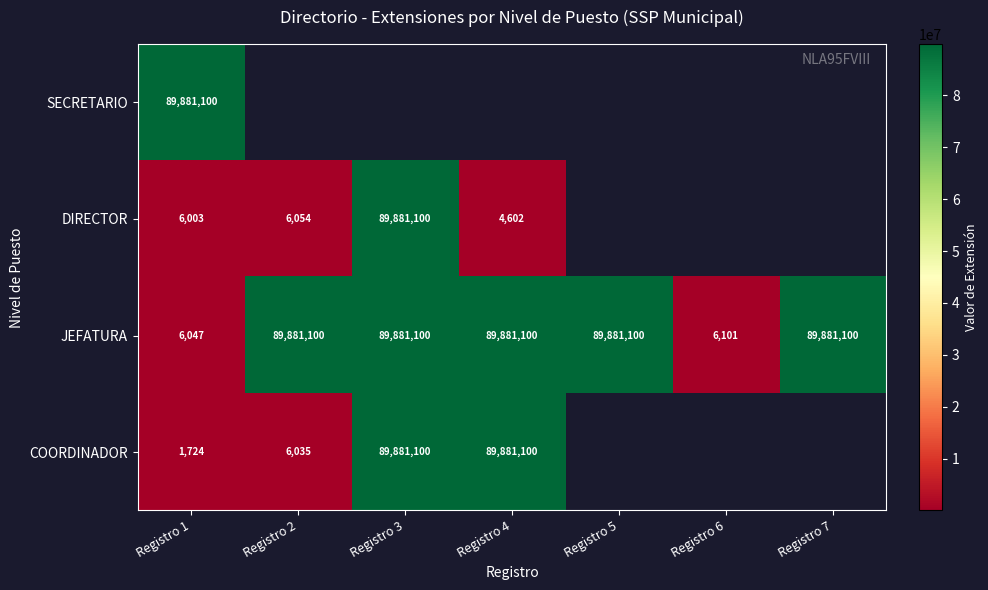

The value of JEFATURA at Registro 2 is 89881100. True or false?

True